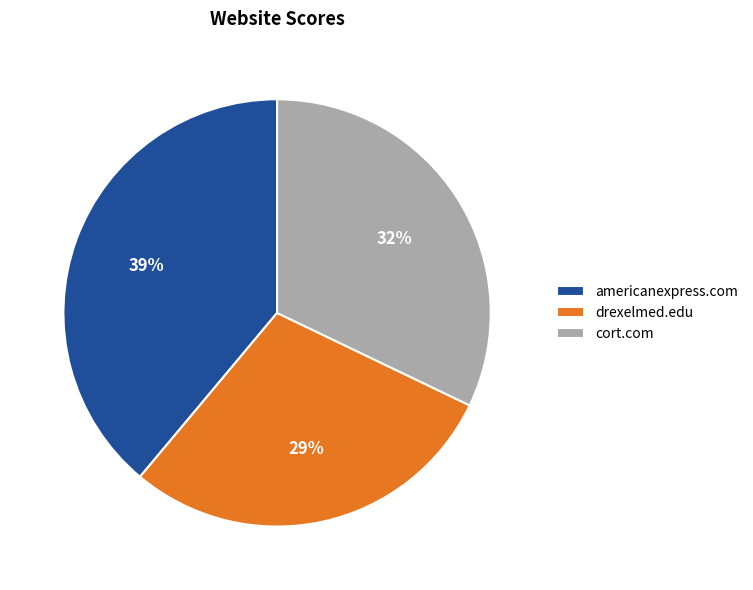

To the nearest percent, what portion does drexelmed.edu represent?

29%